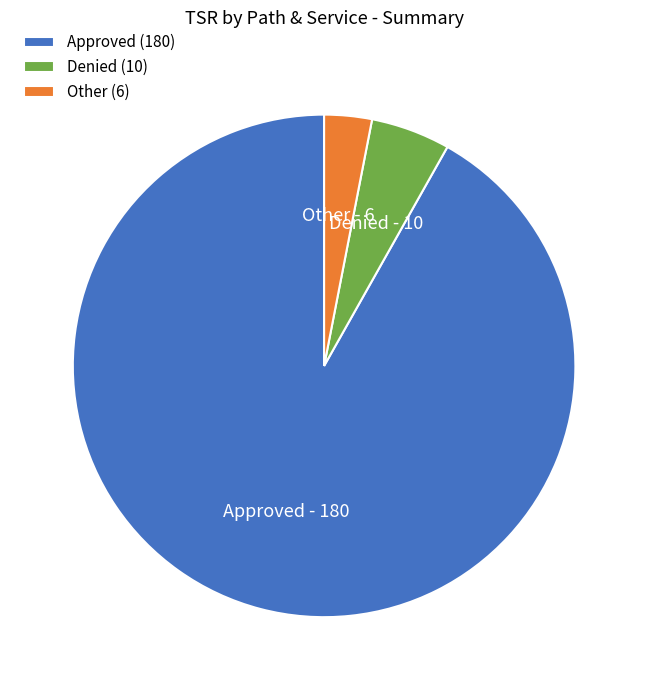

Is Approved the majority of the pie?

Yes